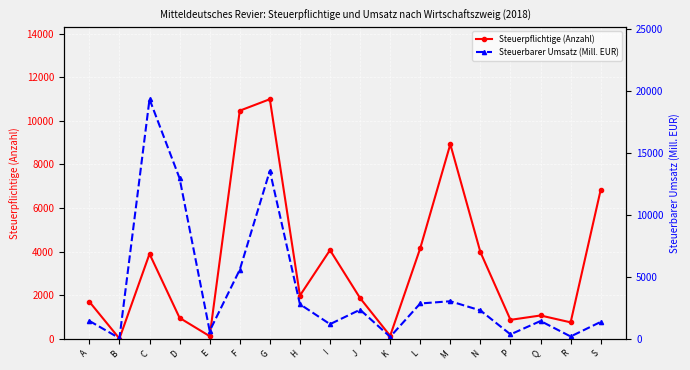

At how many categories does at least one series exceed 9460?

4